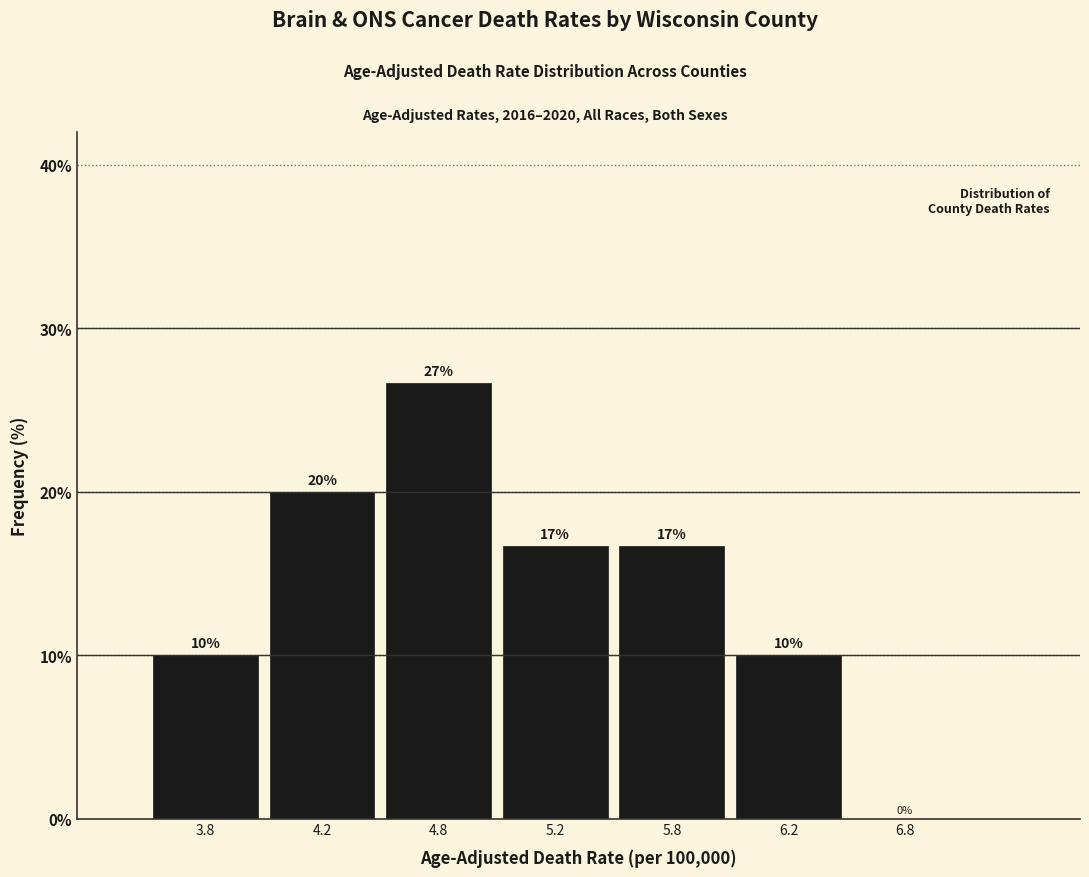

Between 5.8 and 4.8, which is larger?

4.8